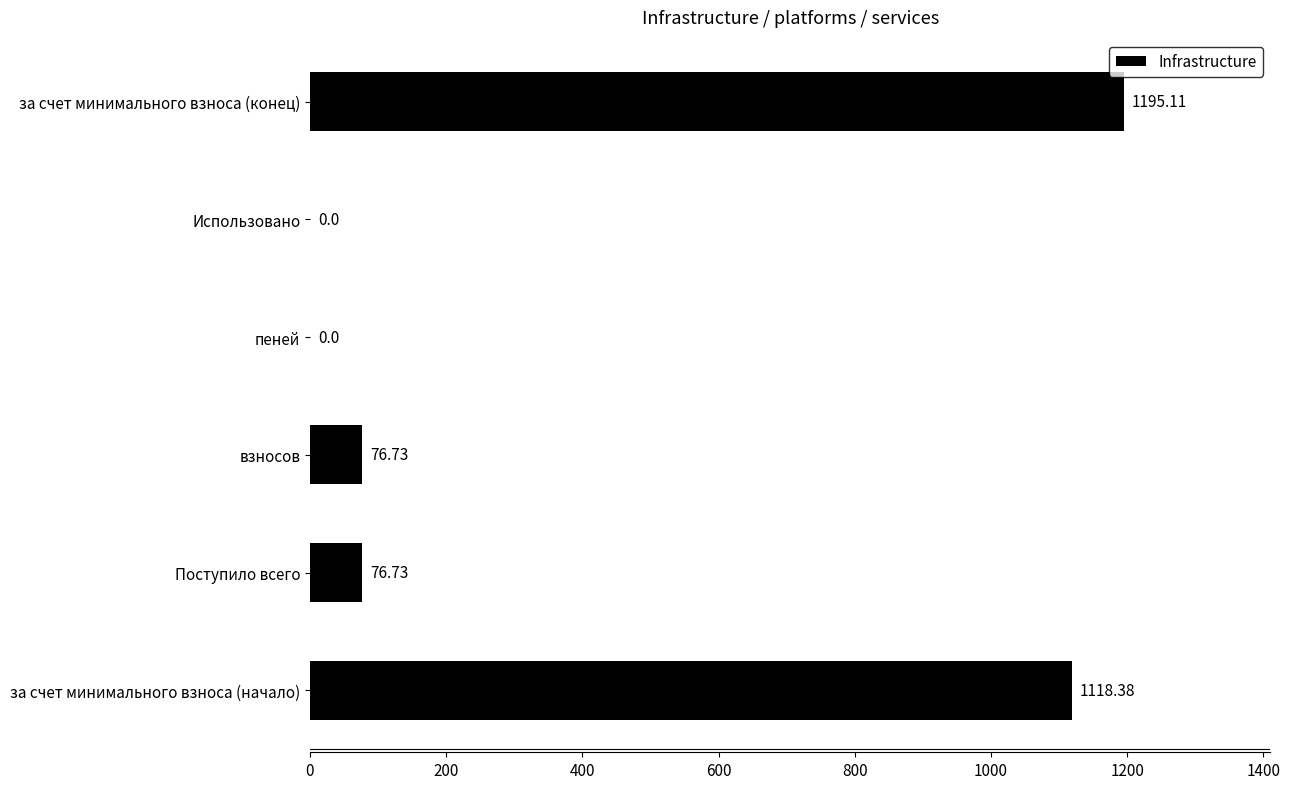

At which category does the chart reach its peak across all series?

за счет минимального взноса (конец)